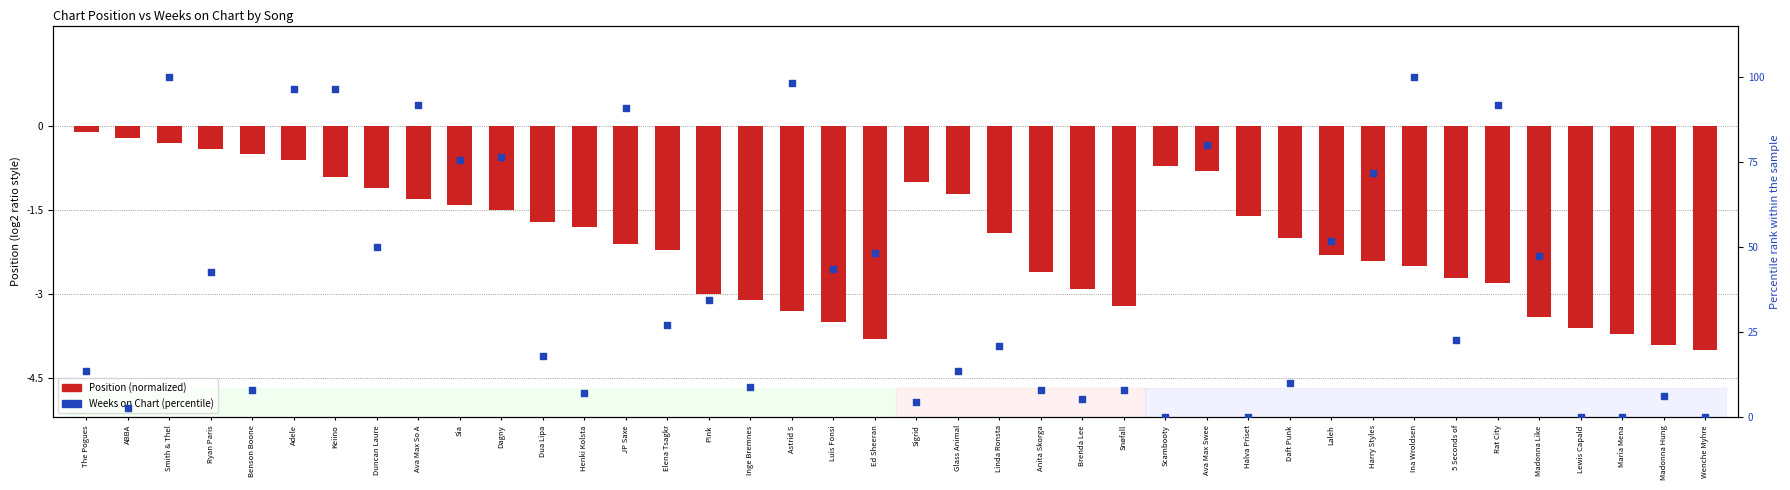

Which series contains the highest Y value?

Weeks on Chart (percentile)